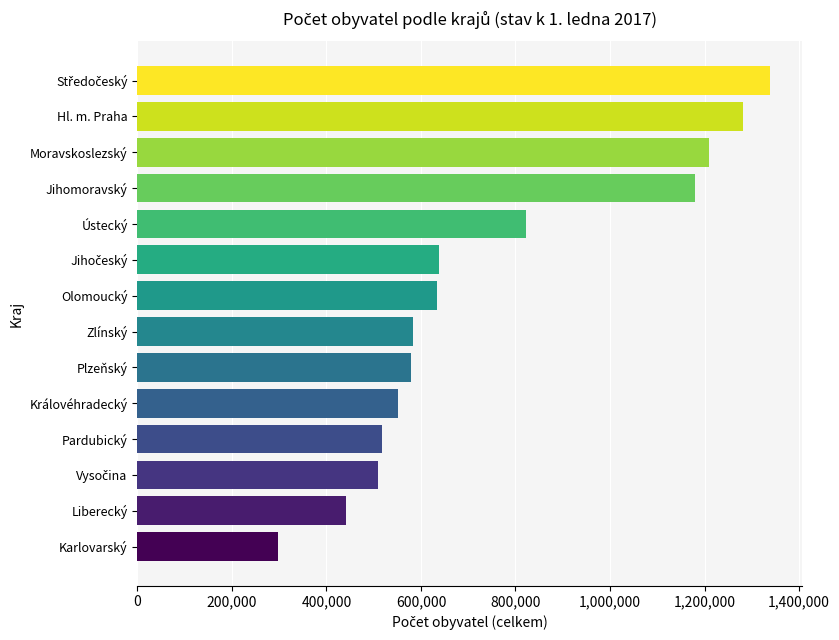

Does the chart contain any negative values?

No